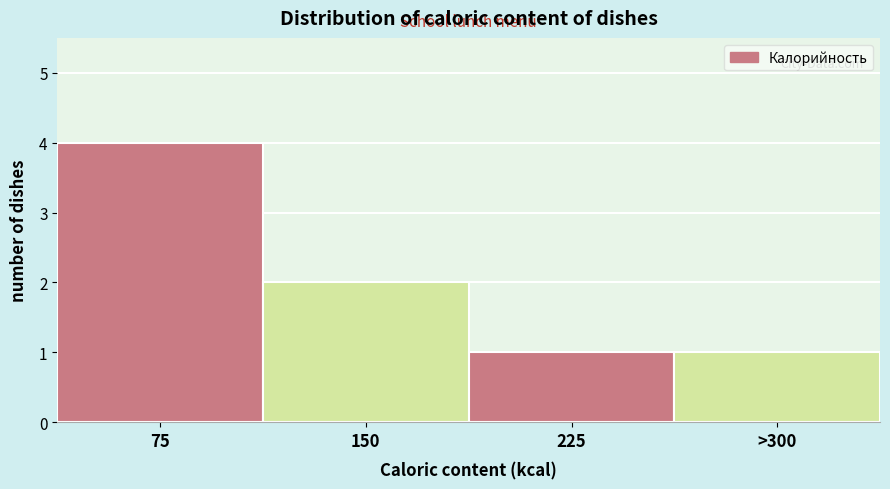

Reading left to right, transcribe all the data shown in this chart.

4	2	1	1